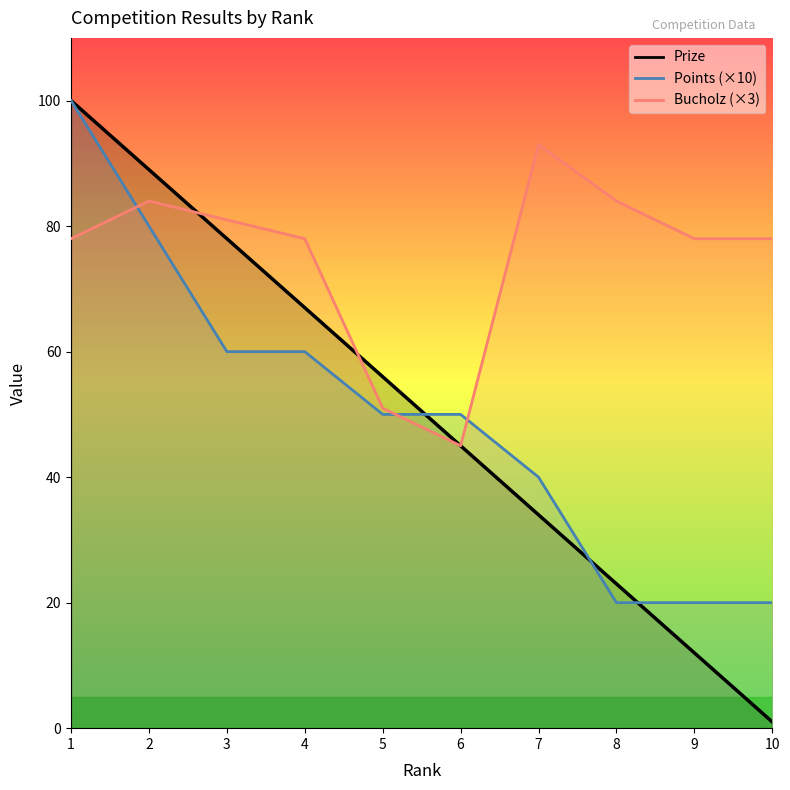

What is the sum of all Prize values?

505